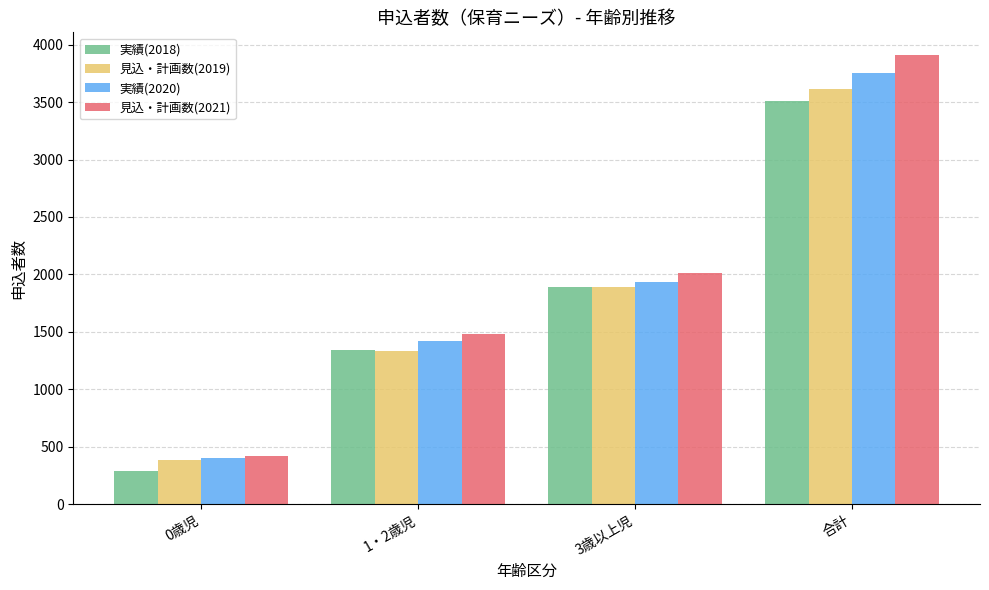

Reading left to right, what are all the values shown in this chart?

実績(2018): 284	1339	1886	3509
見込・計画数(2019): 387	1336	1888	3611
実績(2020): 403	1422	1931	3756
見込・計画数(2021): 418	1479	2015	3912